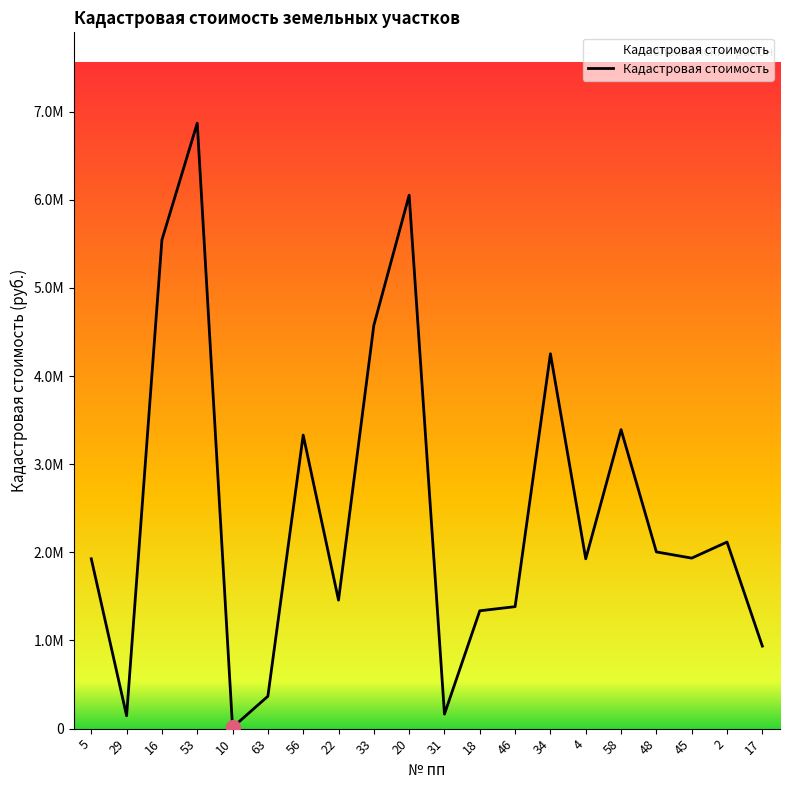

What is the greatest value displayed?

6868854.2